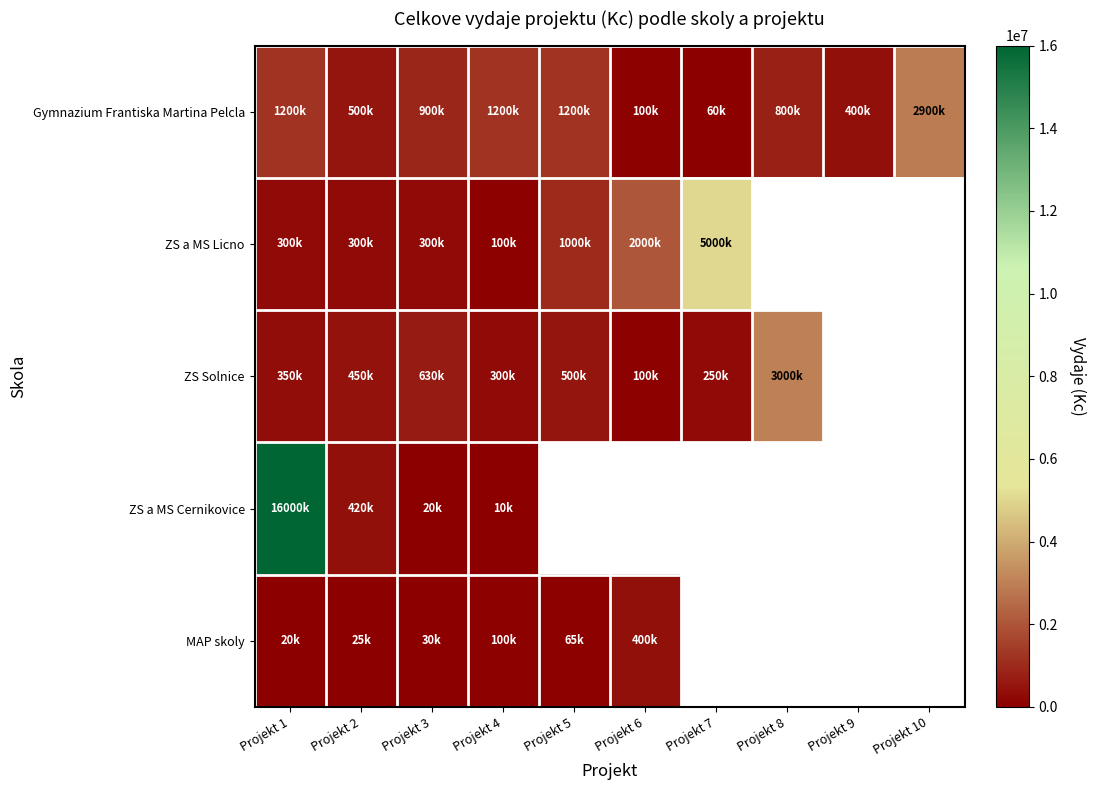

What is the greatest value displayed?

16000000.0